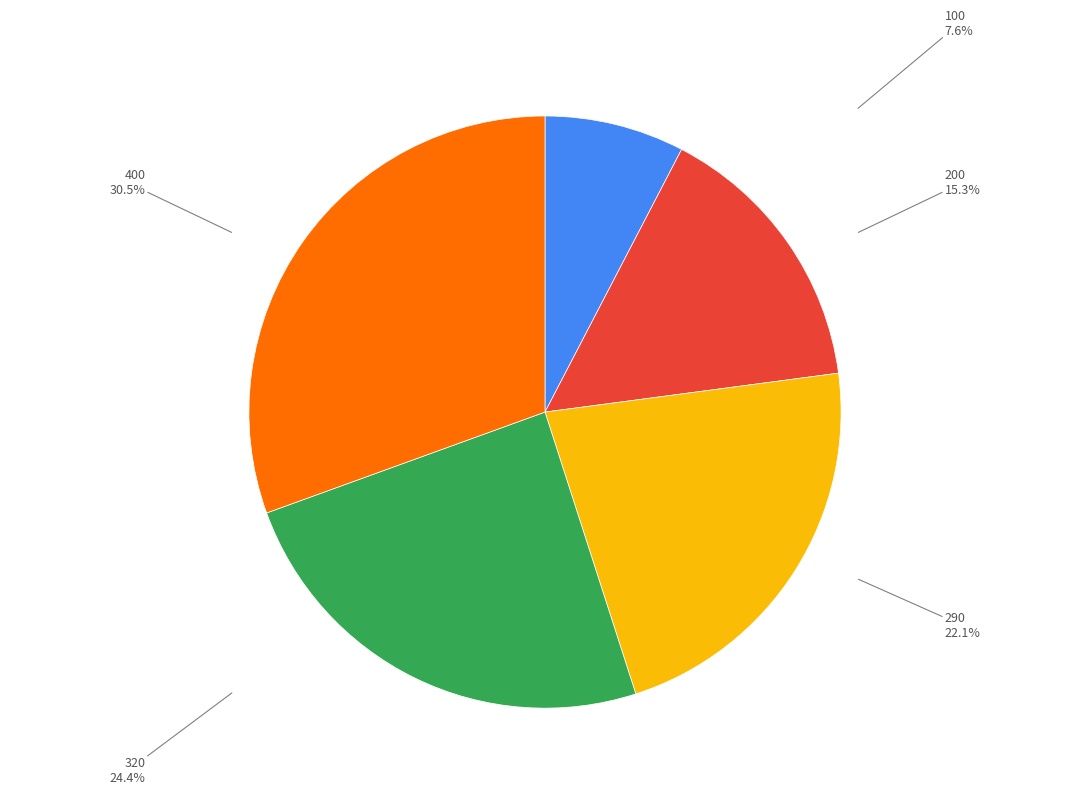

Does any single category account for the majority?

No